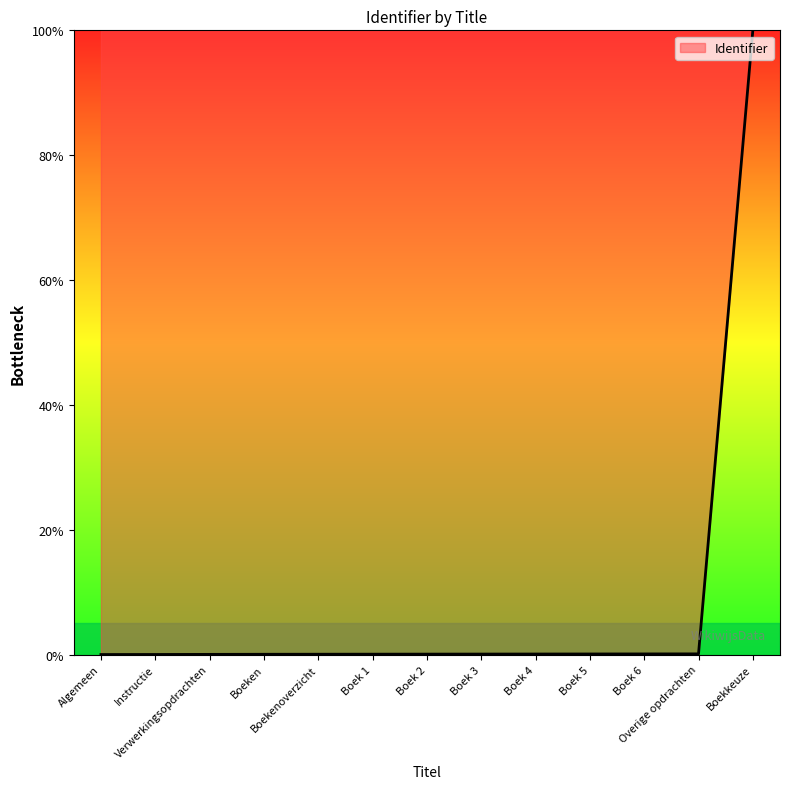

What is the greatest value displayed?

100.0